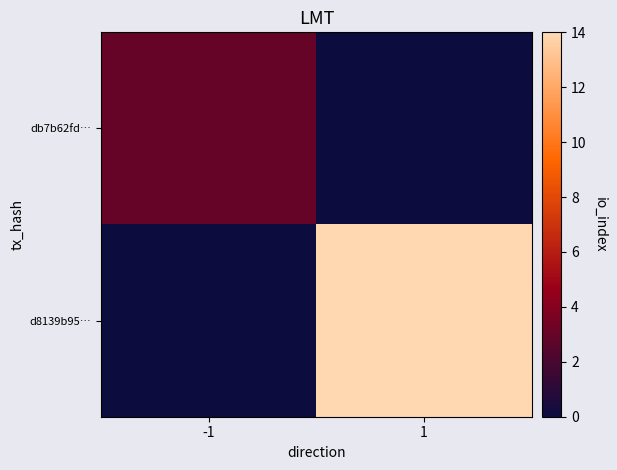

Between -1 and 1, which series saw the biggest shift?

d8139b95…